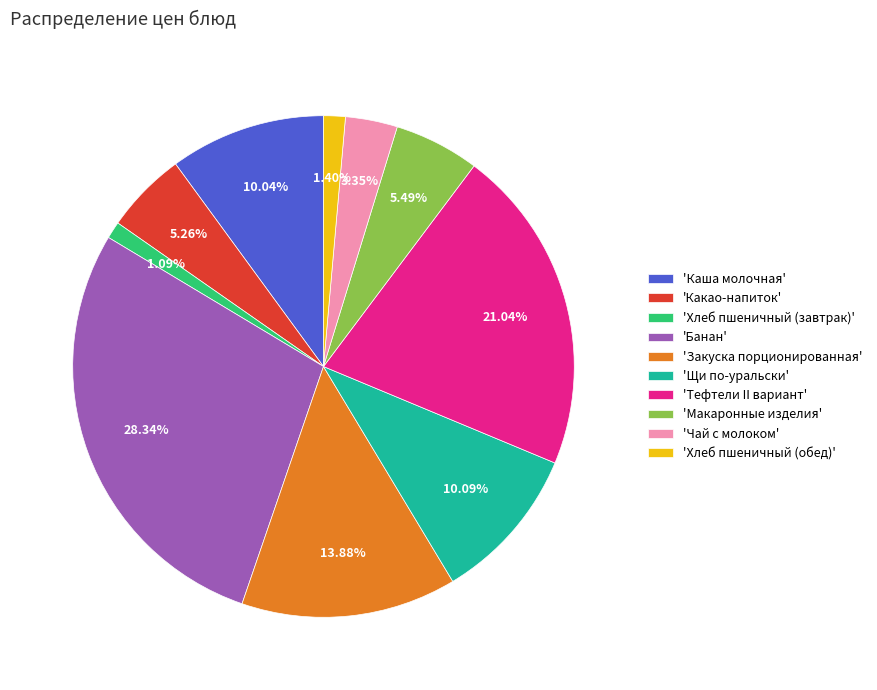

Approximately how many times larger is the value at 'Макаронные изделия' compared to 'Каша молочная'?

0.5